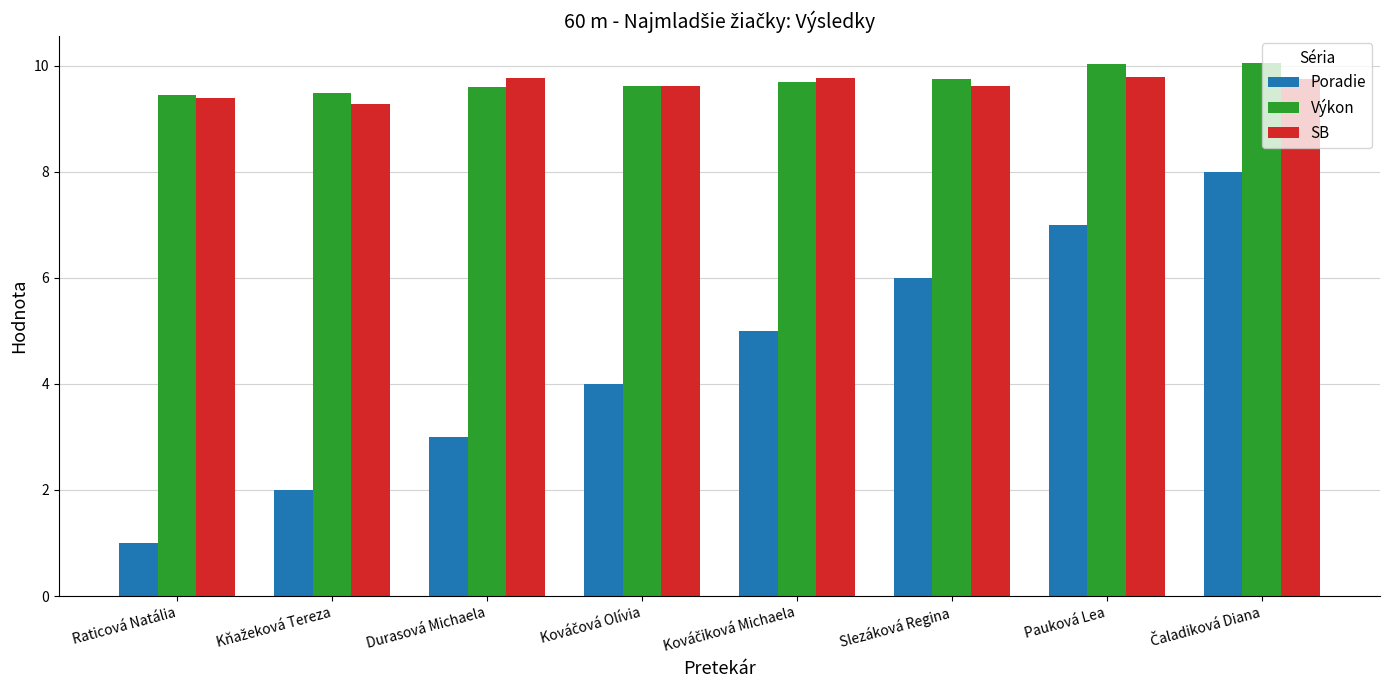

What is the value of the Poradie bar at the 6th from the left?

6.0